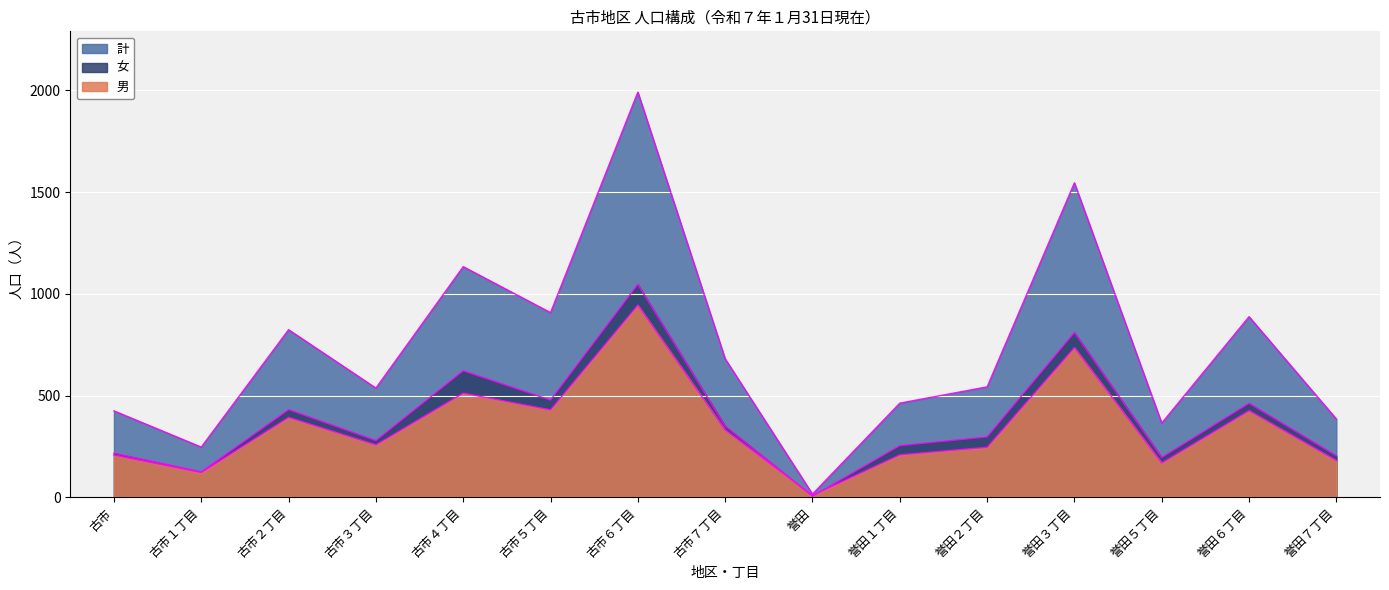

Reading right to left, list all the values displayed in this chart.

男: 181	426	169	736	246	209	10	331	945	430	512	258	393	122	208
女: 204	462	196	810	297	254	6	350	1047	478	622	279	431	125	217
計: 385	888	365	1546	543	463	16	681	1992	908	1134	537	824	247	425